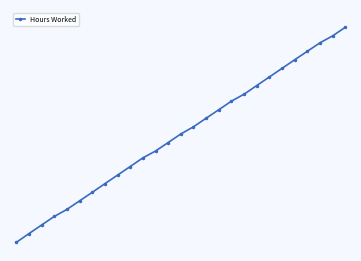

Does the chart have visible grid lines?

No